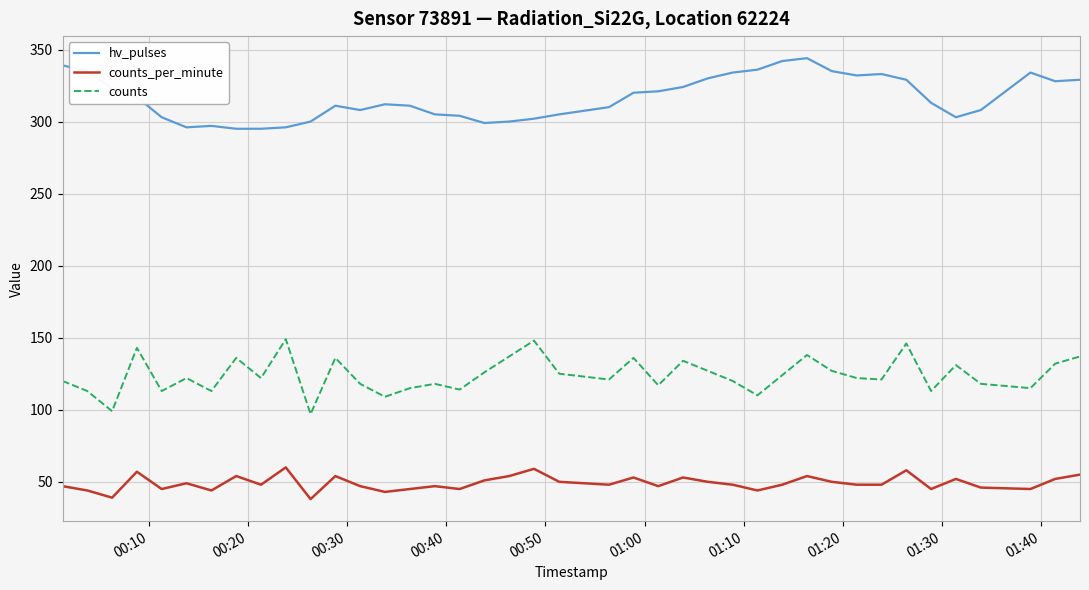

What is the difference between the maximum and minimum values in the counts_per_minute series?

22